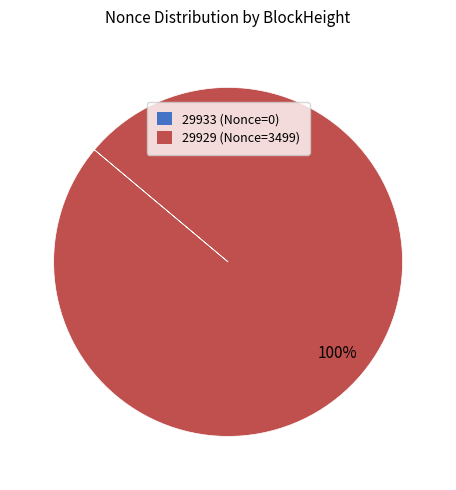

To the nearest percent, what is the difference between the largest and smallest slice percentages?

100%